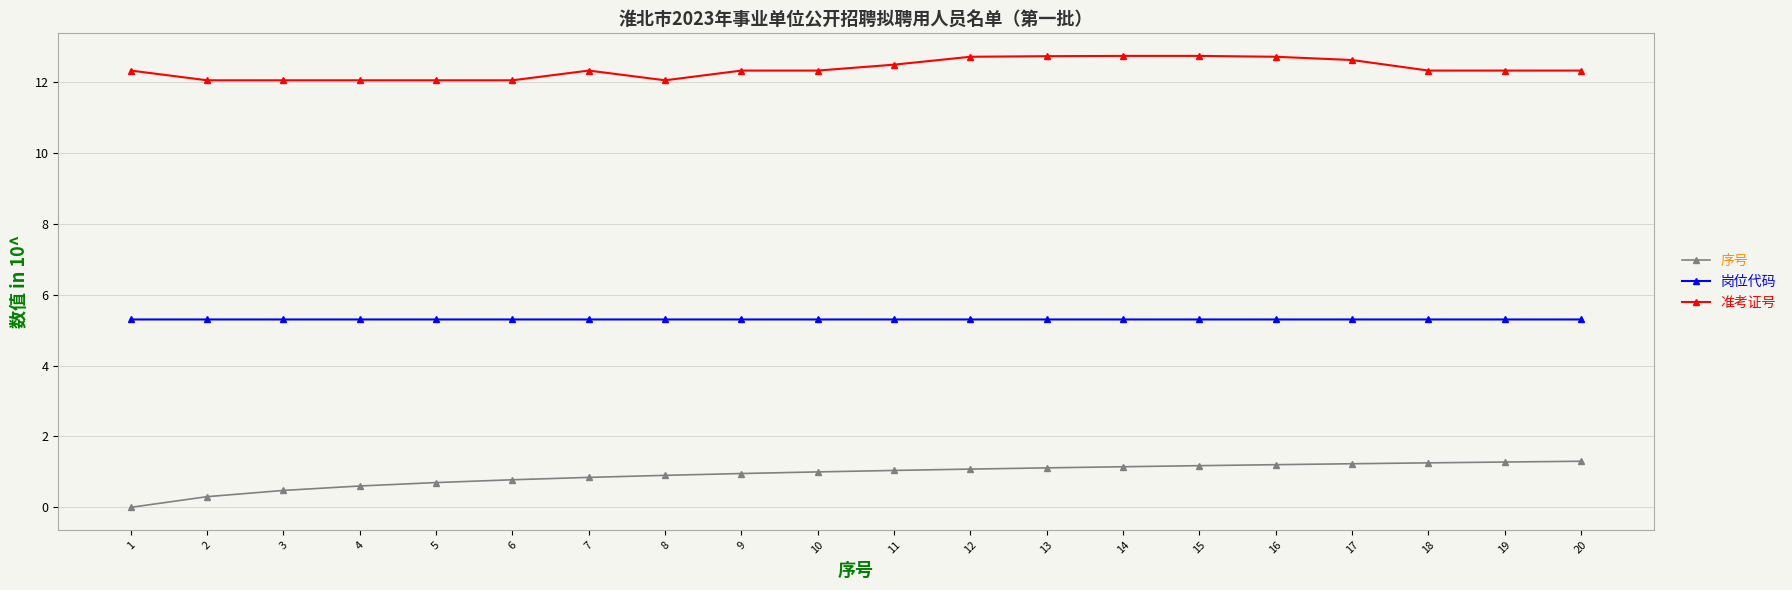

True or false: 准考证号 has more than 2 interior local peaks.

True